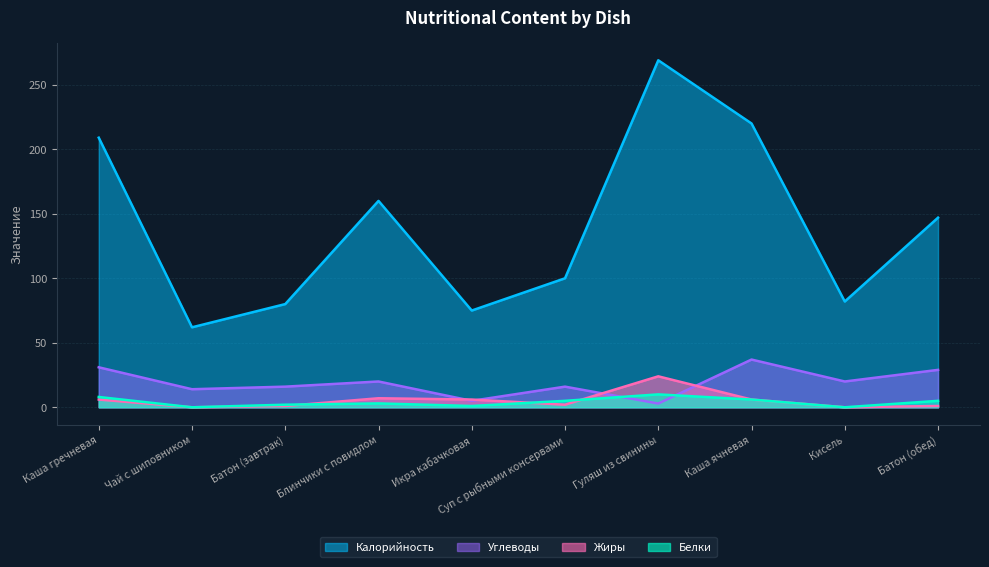

Which category has the lowest value across all series?

Чай с шиповником